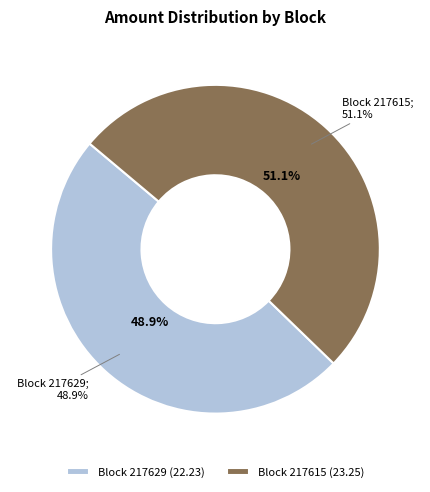

Does 217629 represent more than half of the total?

No